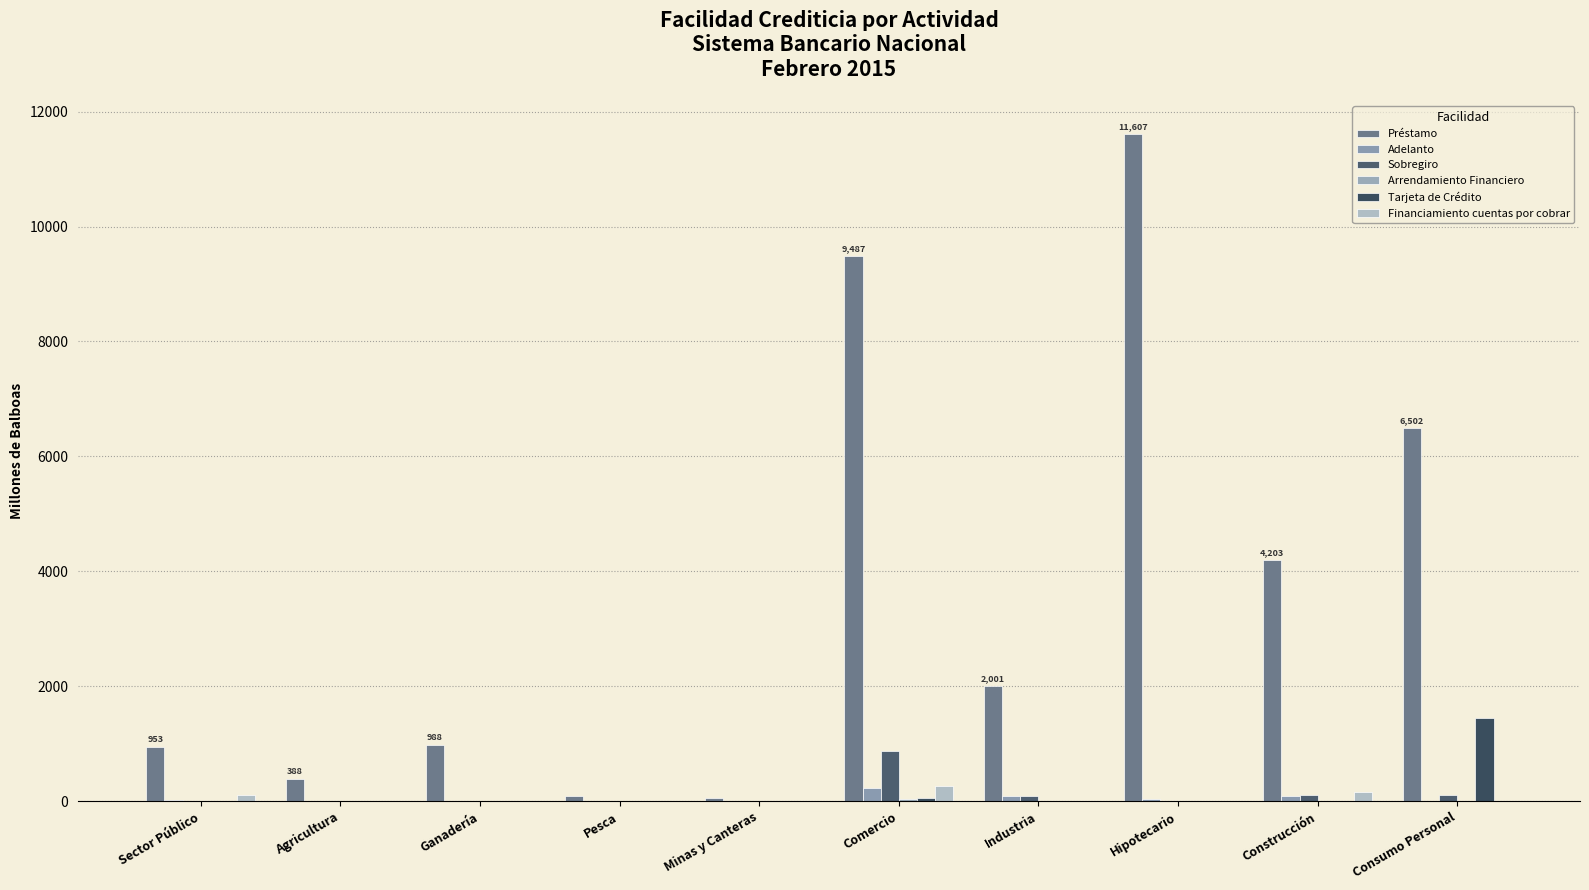

Where is Adelanto nearest to the value 114?

Construcción